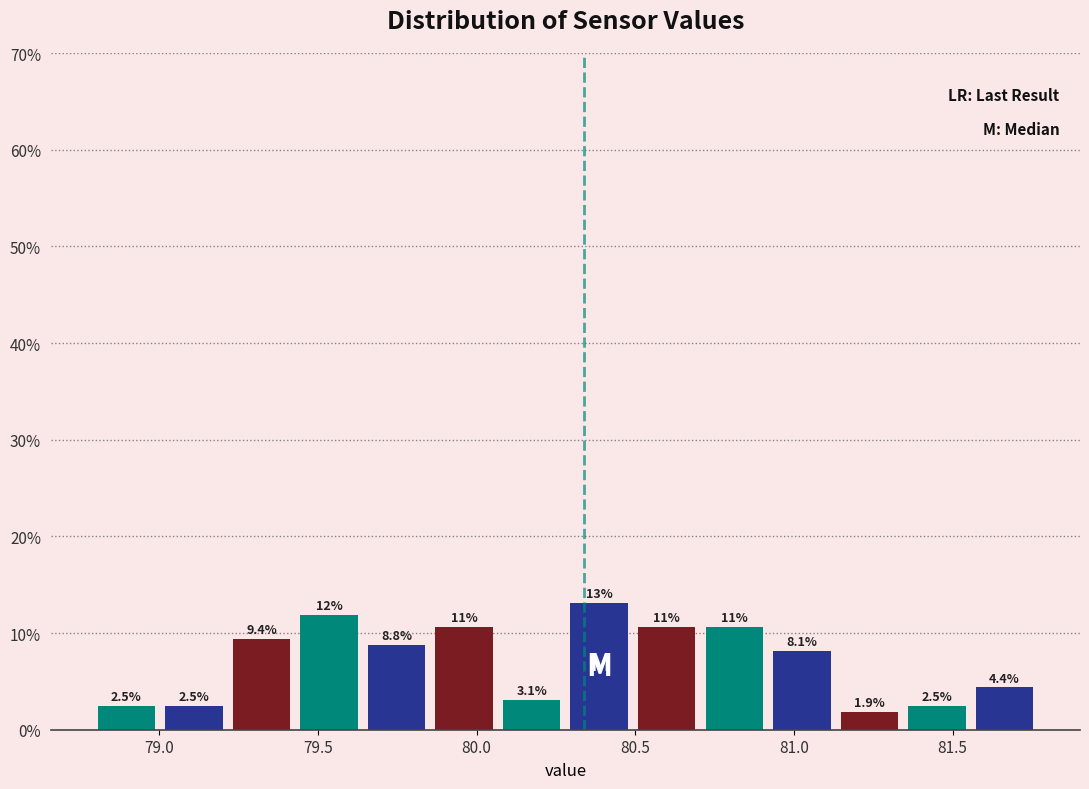

Over which range of the x-axis is the bar tallest?

80.30 to 80.50